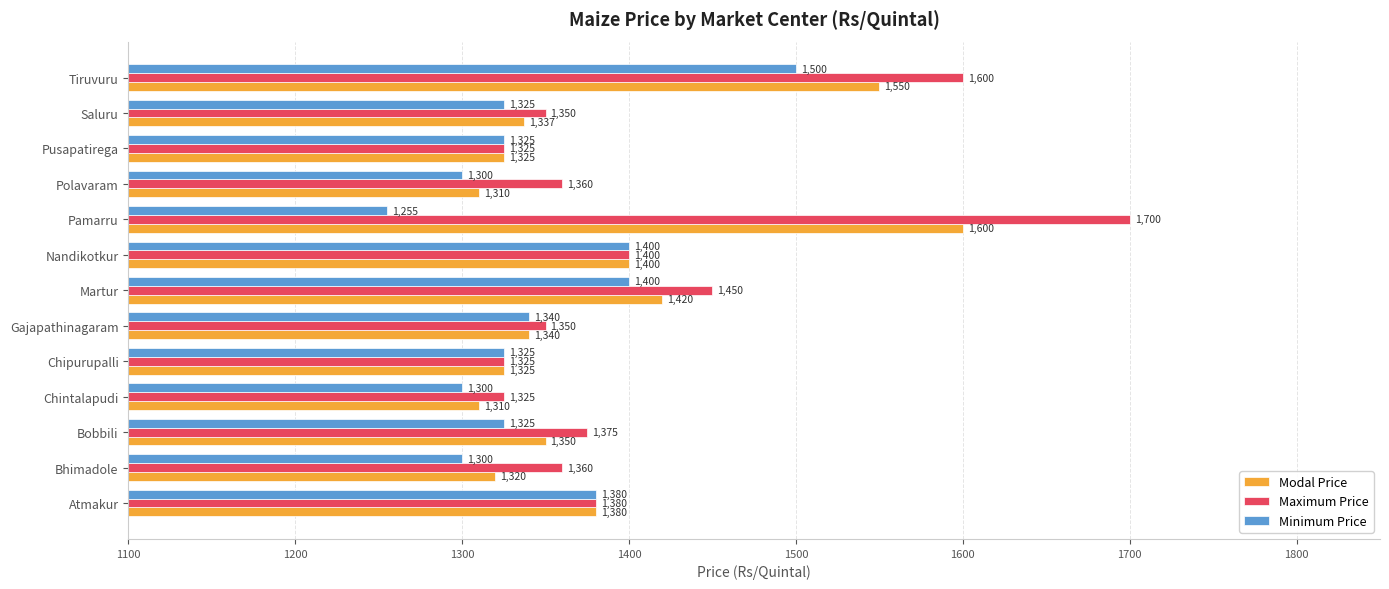

What are all the series names shown in the legend?

Modal Price, Maximum Price, Minimum Price